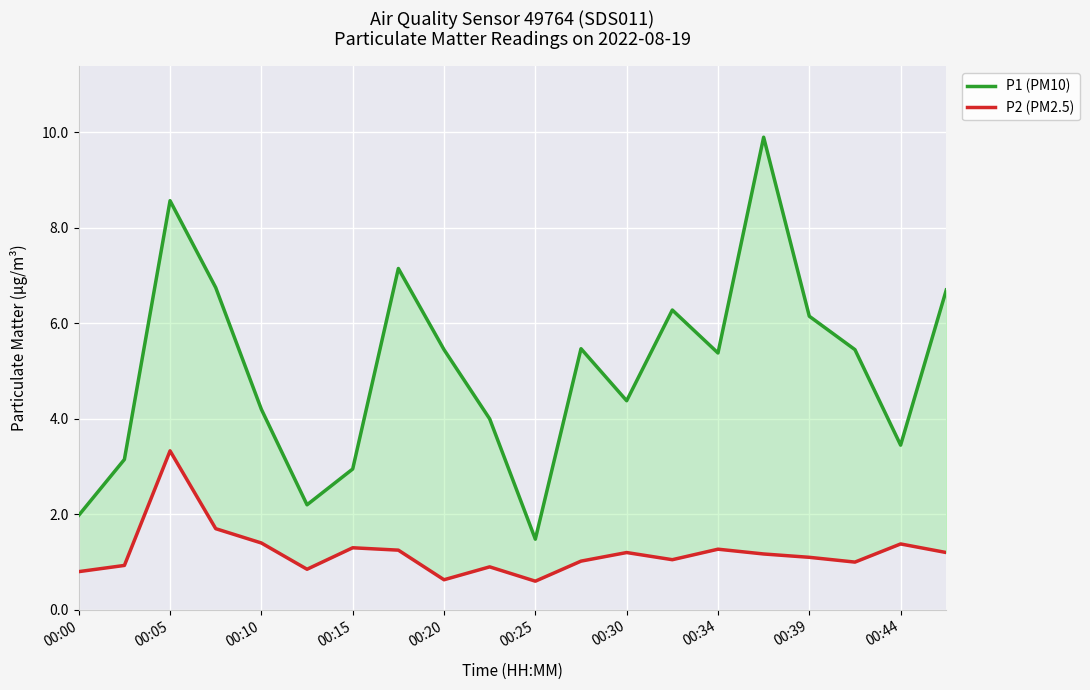

What is the value of the P1 (PM10) point at the 6th from the left?

2.2